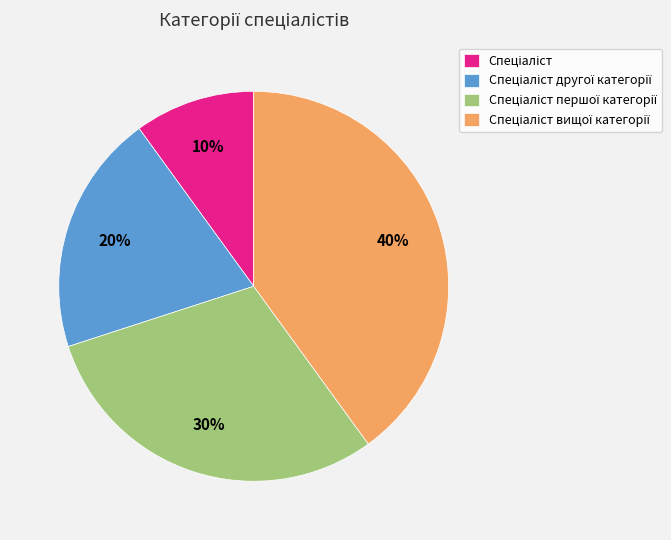

Does any single category account for the majority?

No